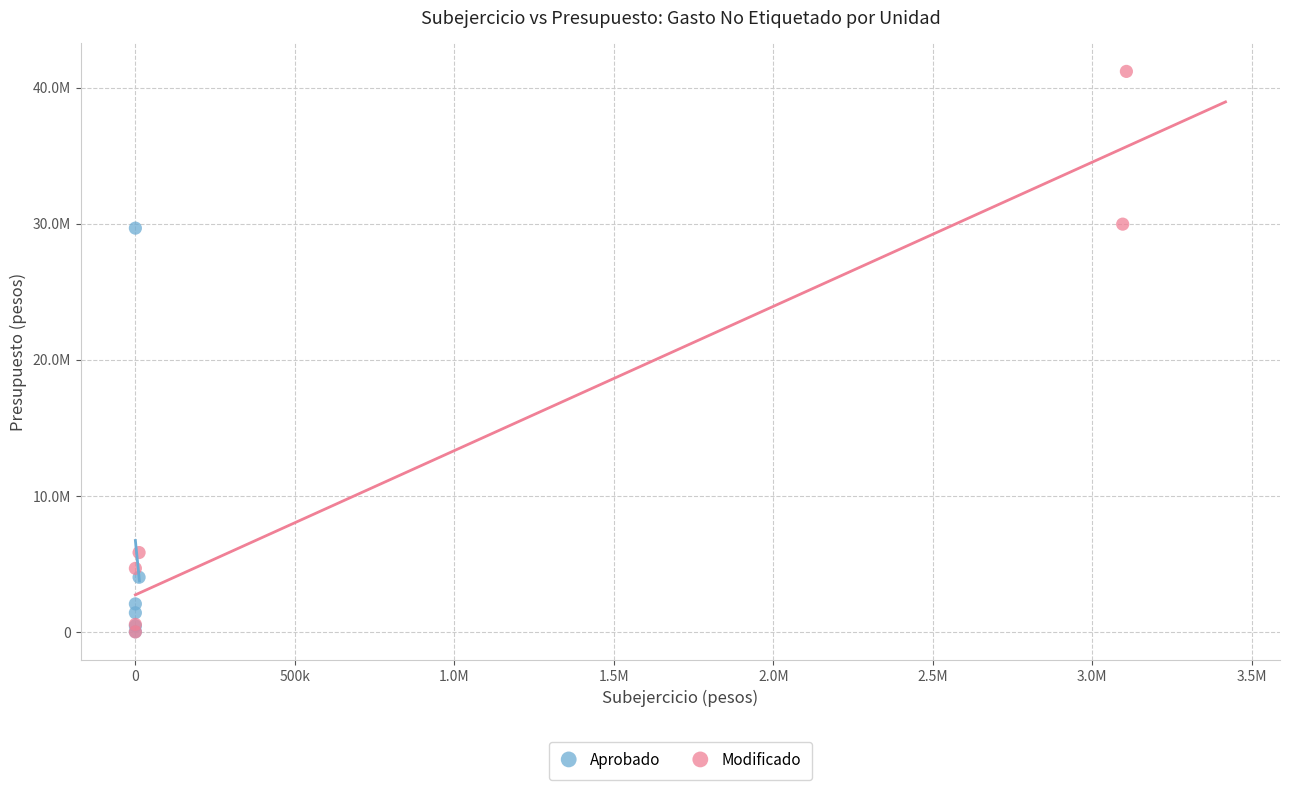

What are all the series names shown in the legend?

Aprobado, Modificado